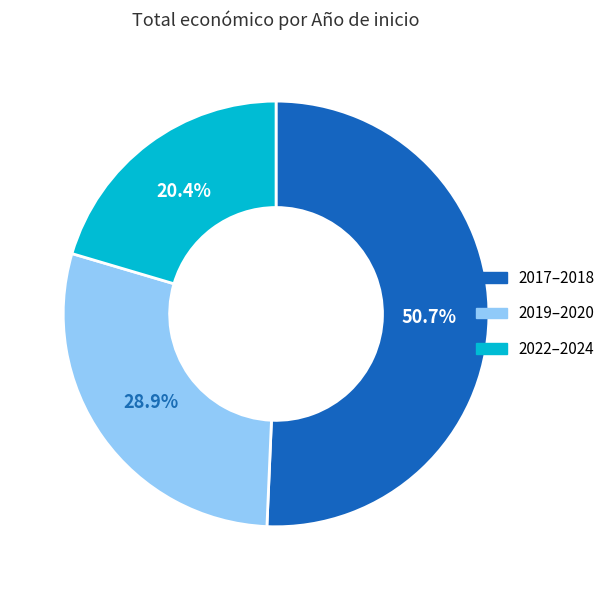

Is there a majority slice in this chart?

Yes